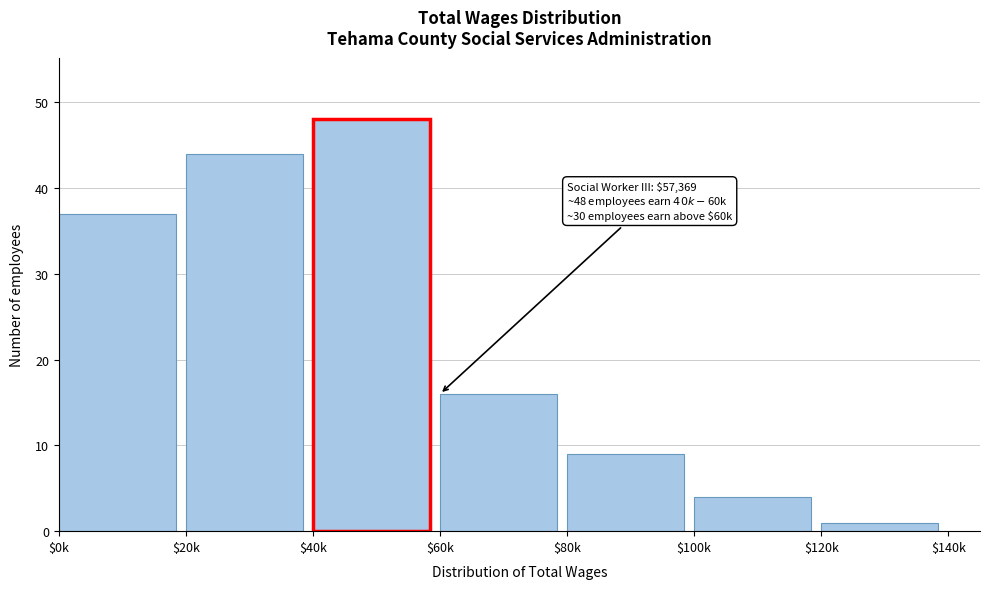

Reading left to right, extract all data points from this chart.

37	44	48	16	9	4	1